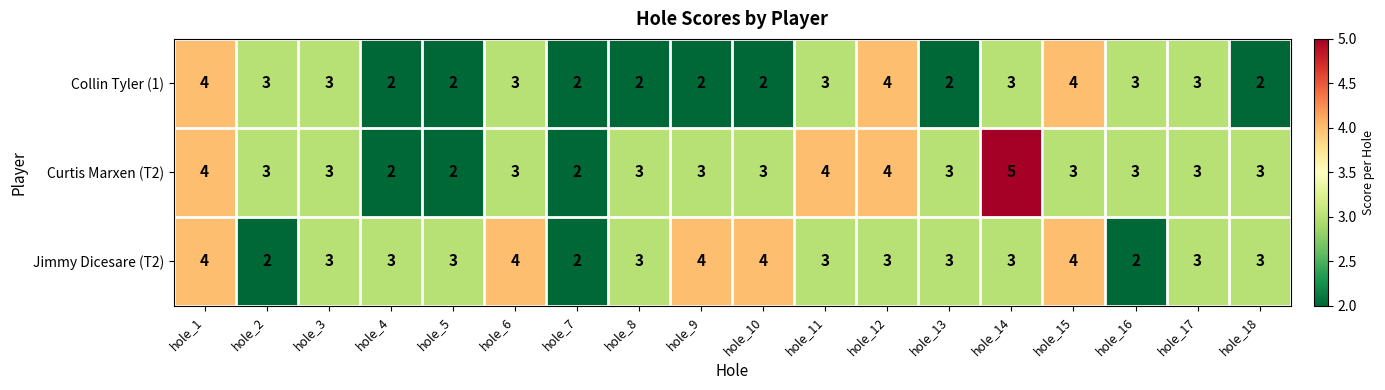

Rank the series at hole_9 from lowest to highest value.

Collin Tyler (1), Curtis Marxen (T2), Jimmy Dicesare (T2)